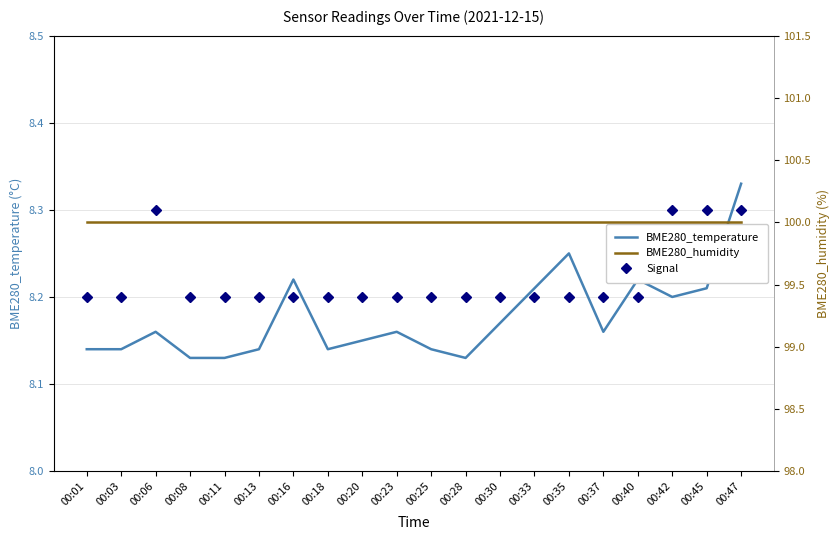

True or false: BME280_humidity has more than 0 interior local peaks.

False